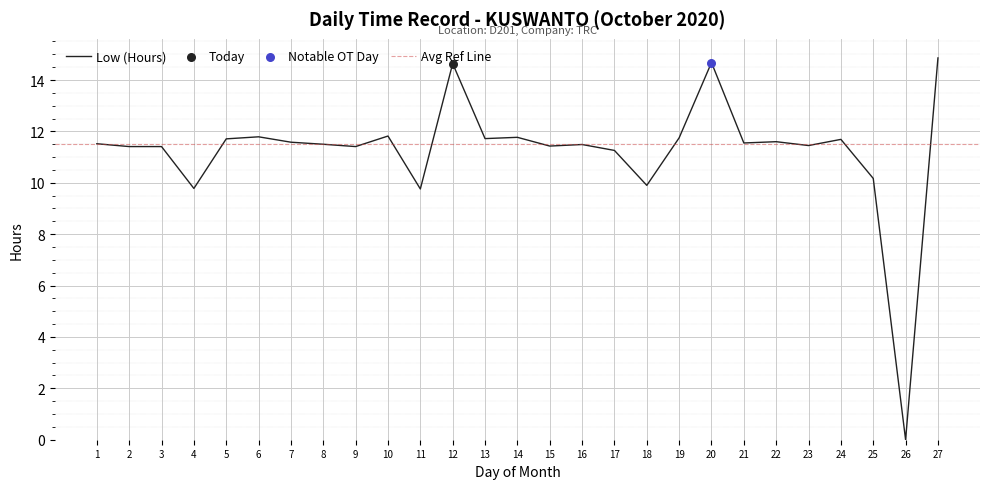

Approximately how many times larger is the value at 11 compared to 15?

0.9